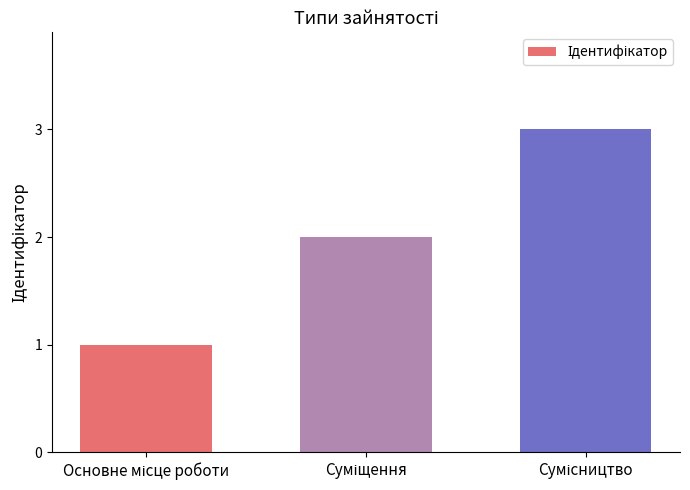

What is the sum of all values?

6